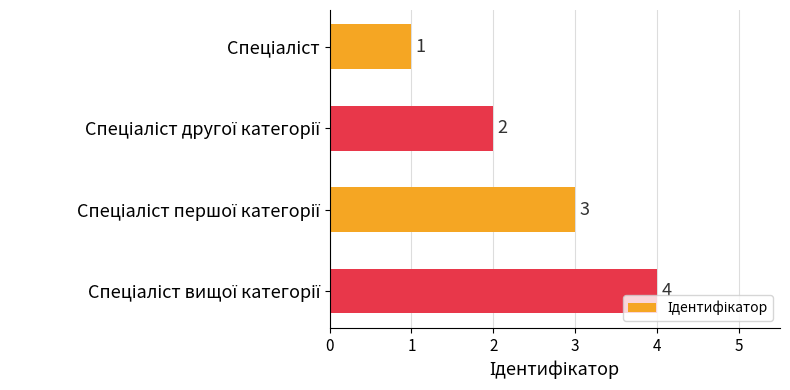

What is the difference between the maximum and minimum values?

3